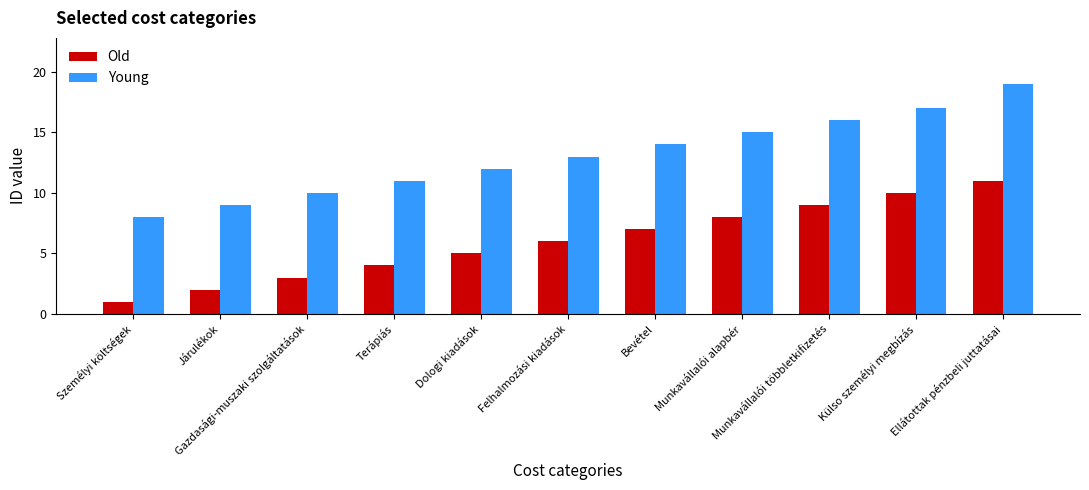

How many groups of bars are there?

11